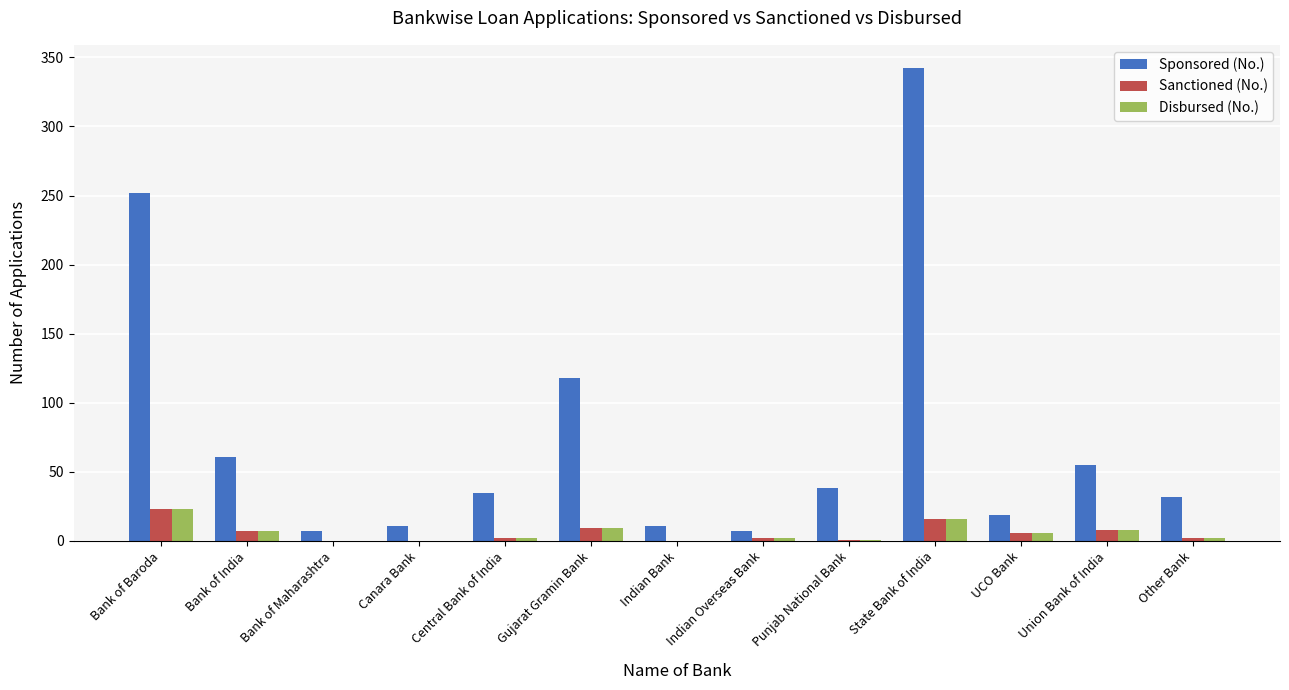

What is the total value across all series at Punjab National Bank?

40